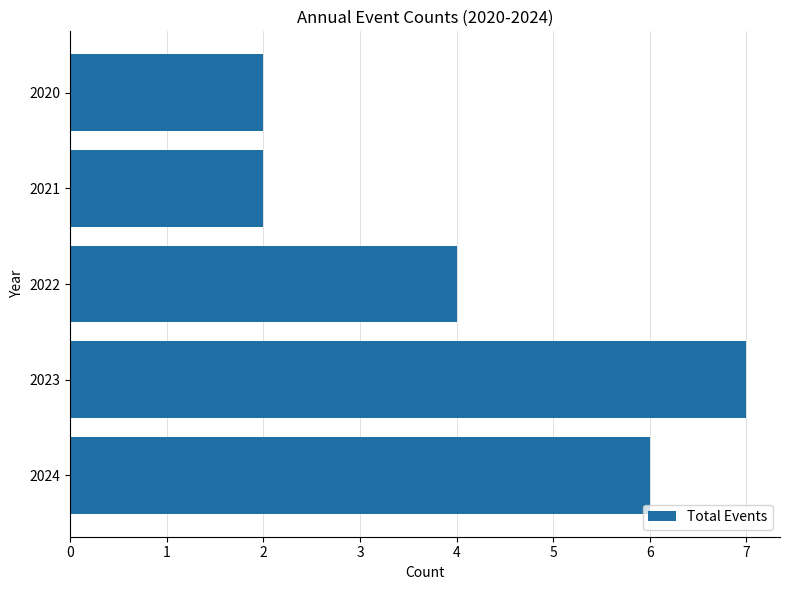

What is the change in value from 2021 to 2023?

+5